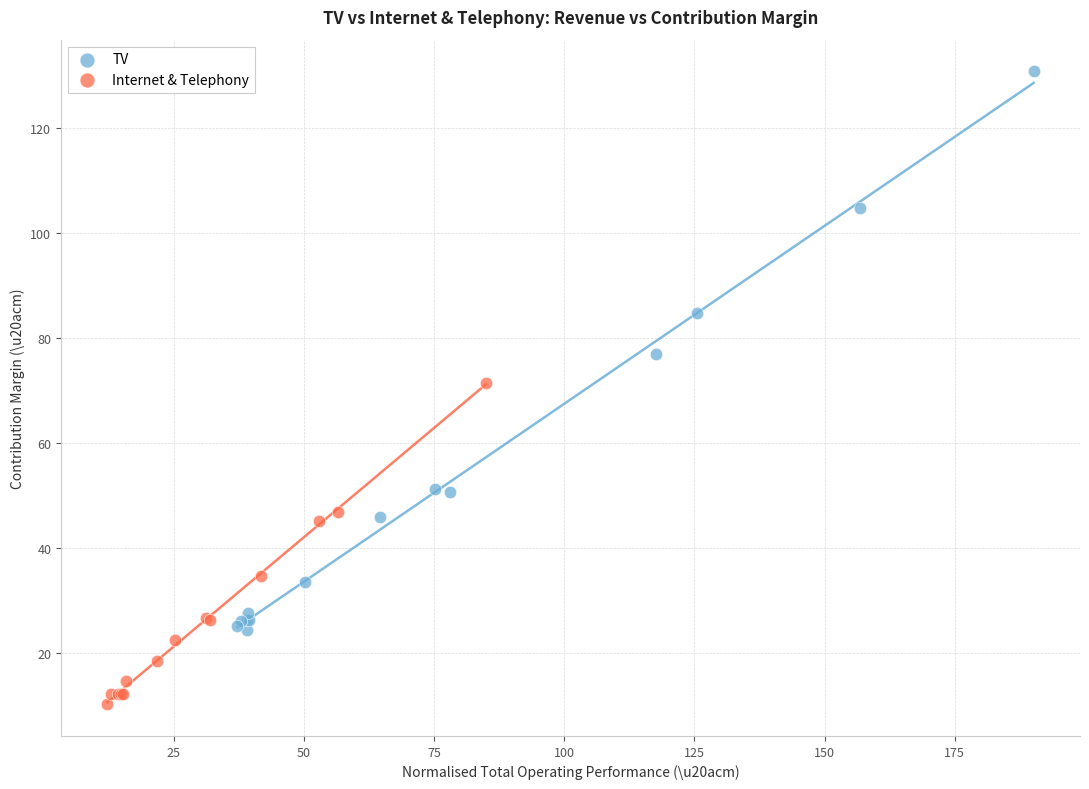

Which series has the largest Y range (max minus min)?

TV